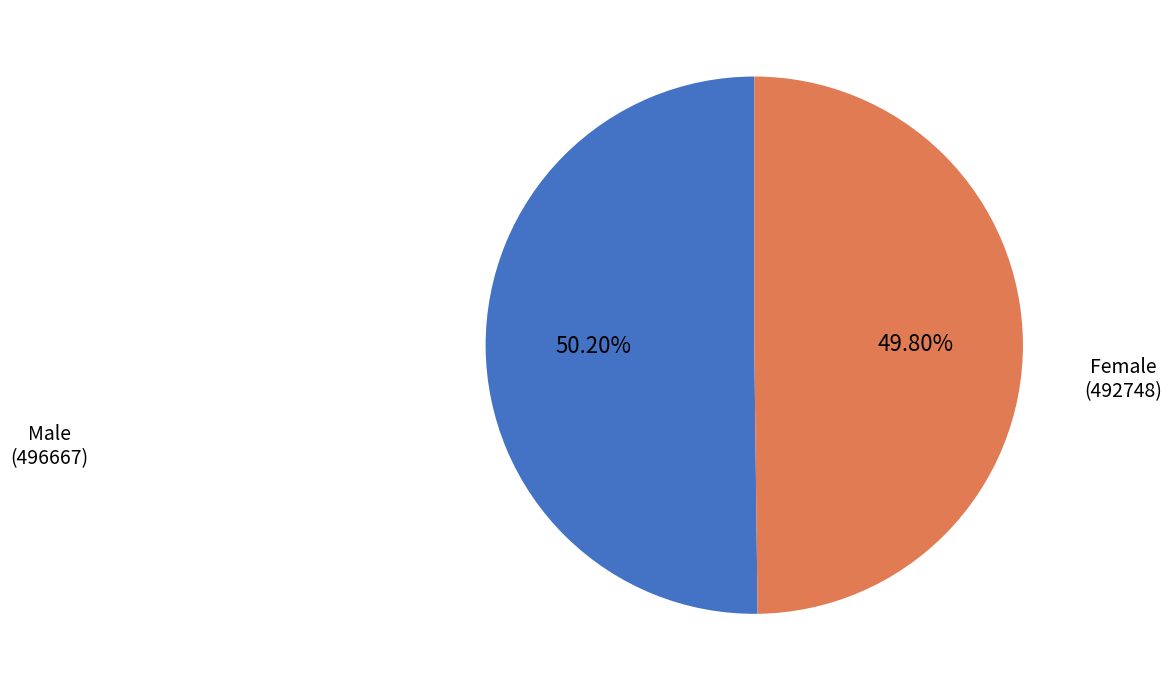

Does any single category account for the majority?

Yes